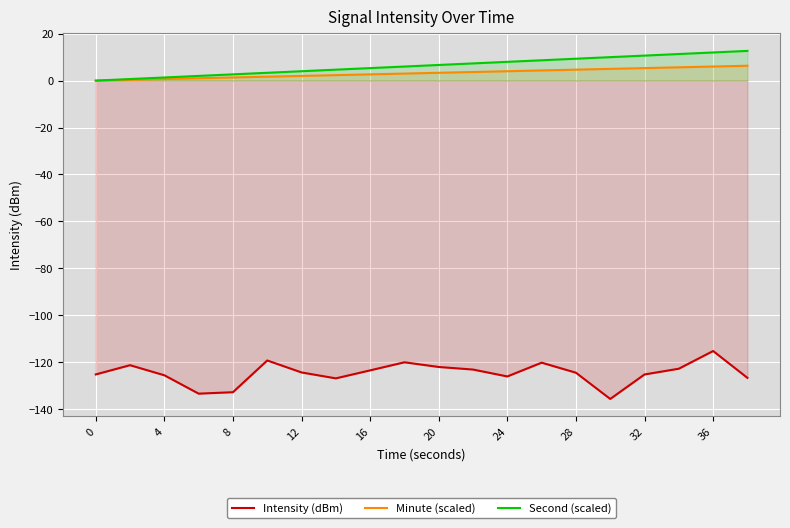

True or false: Second (scaled) has more than 0 interior local peaks.

False